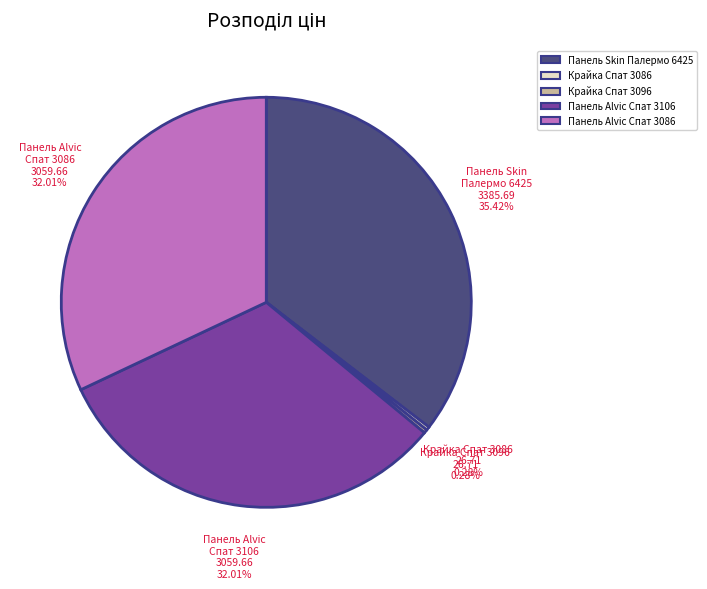

Is there a majority slice in this chart?

No